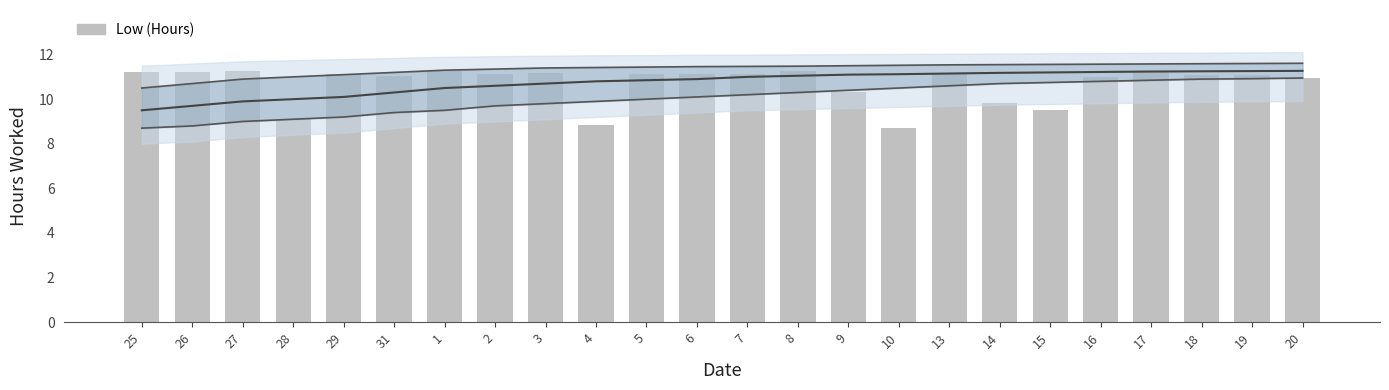

Which has a higher value, 27 or 5?

27